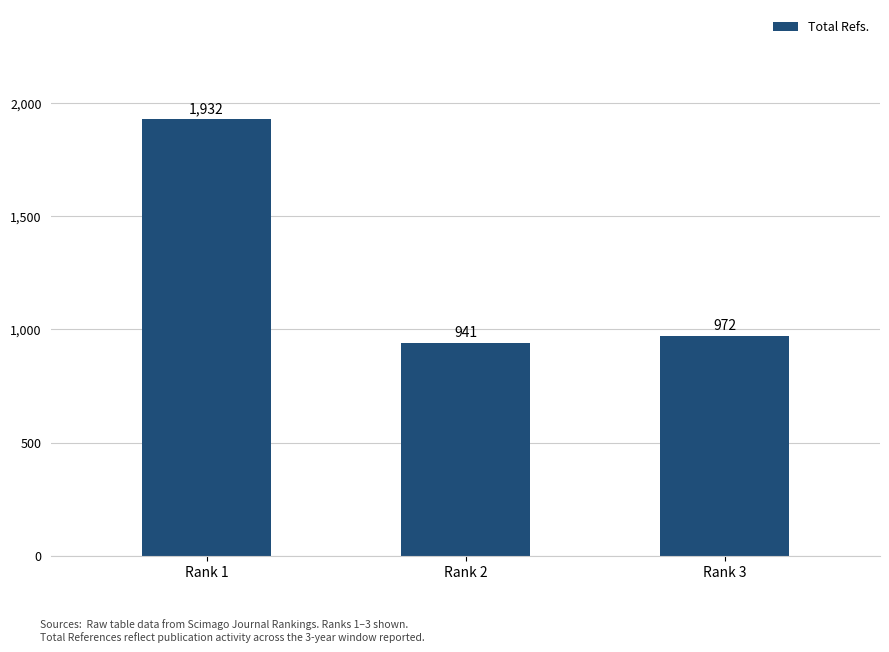

Read the value at Rank 1, to the nearest 10.

1930